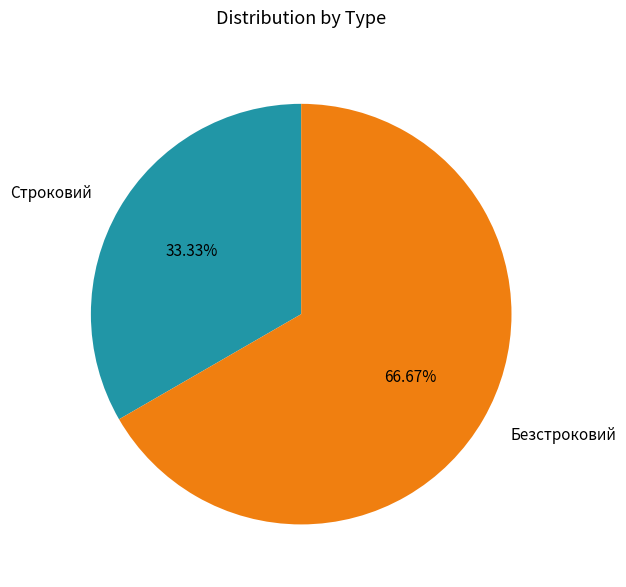

Approximately how many times larger is the value at Строковий compared to Безстроковий?

0.5